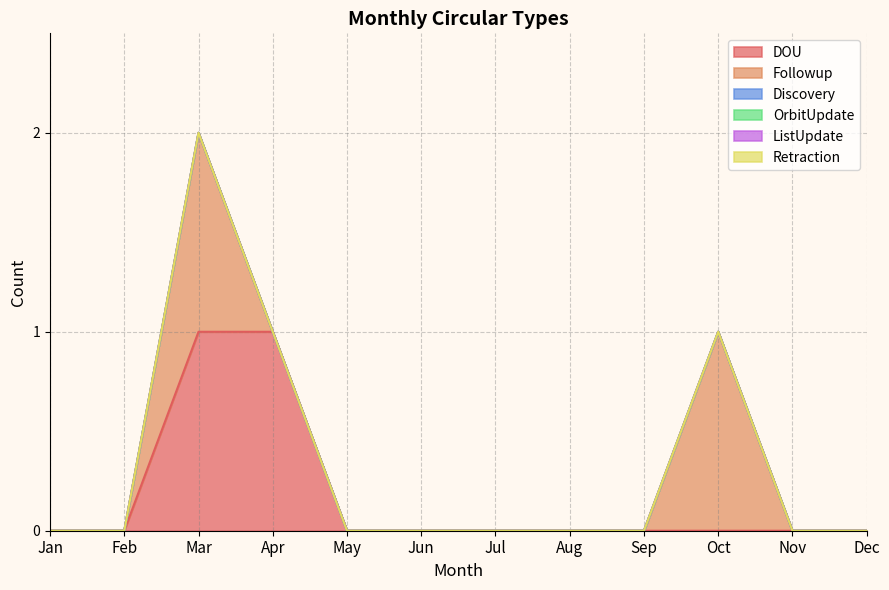

Rank the categories by DOU value from lowest to highest.

Jan, Feb, May, Jun, Jul, Aug, Sep, Oct, Nov, Dec, Mar, Apr